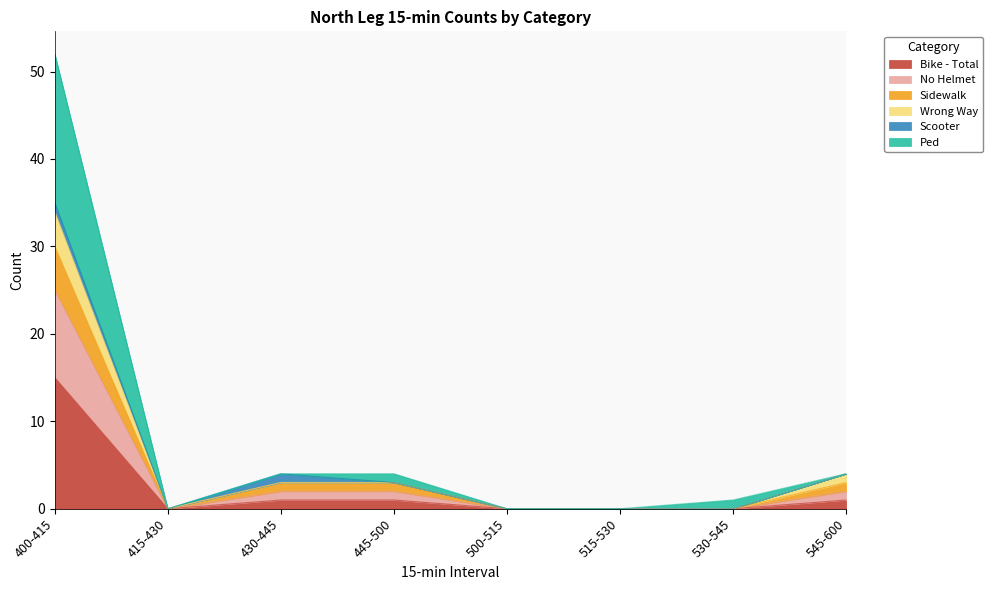

What is the label of the 1st point from the left?

400-415